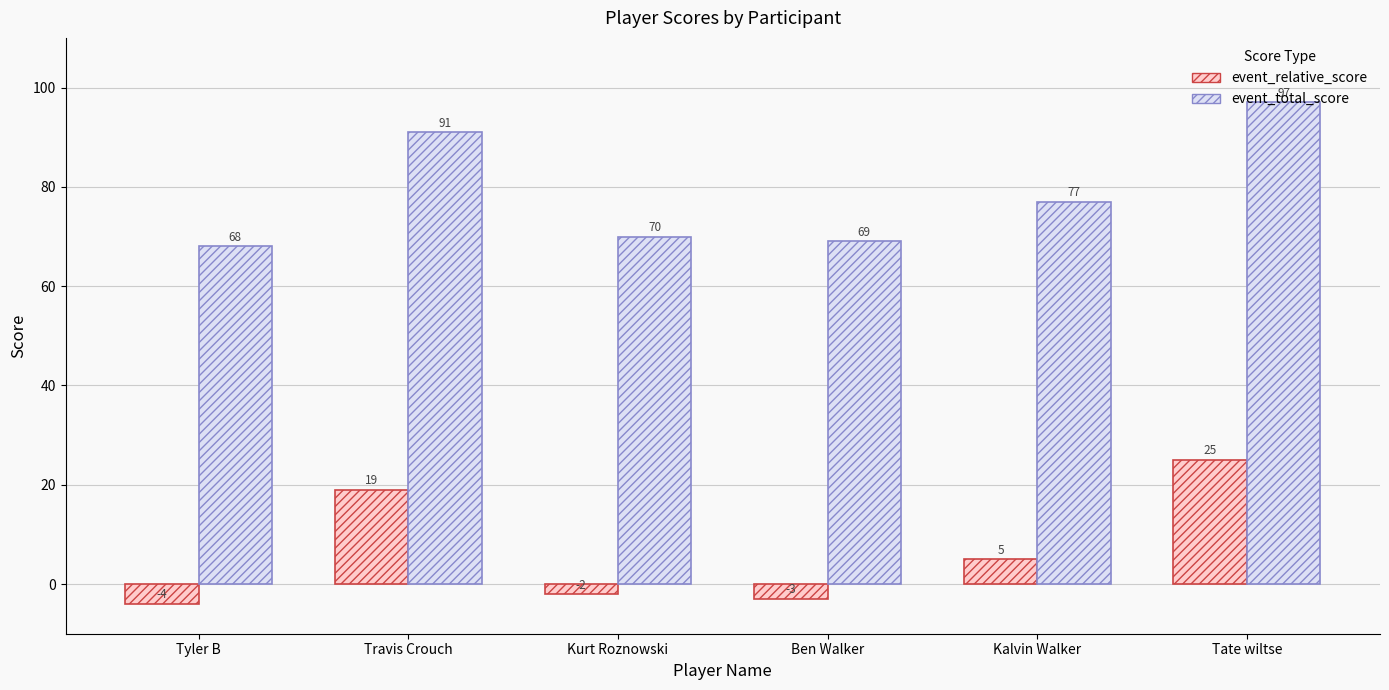

How many values in event_relative_score are above zero?

3